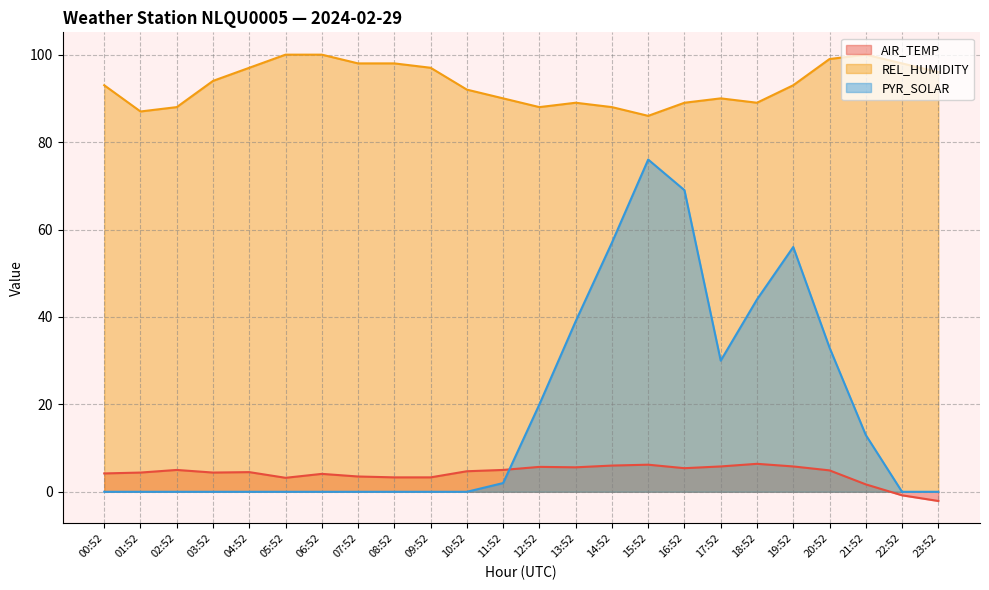

How many lines are shown in the chart?

3